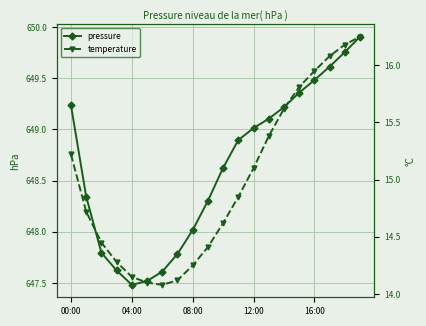

What is the label of the 7th point from the right?

13